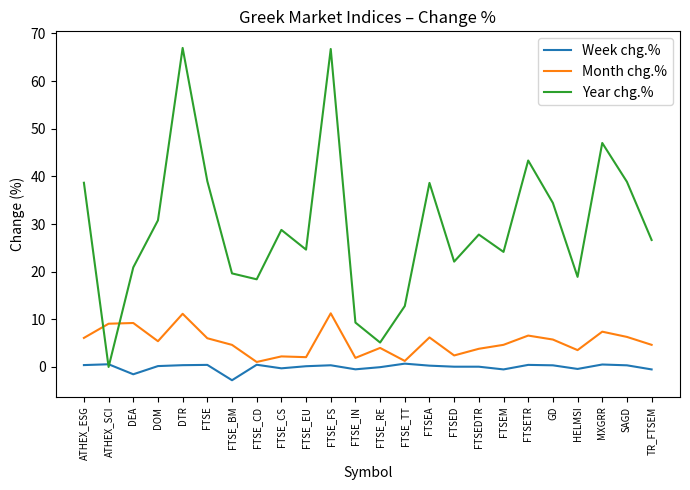

List the series in order of their overall mean, lowest first.

Week chg.%, Month chg.%, Year chg.%